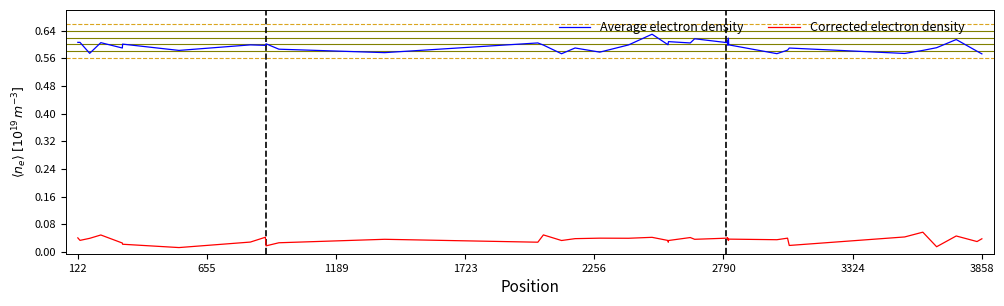

How many interior local valleys does the Corrected electron density series have?

14